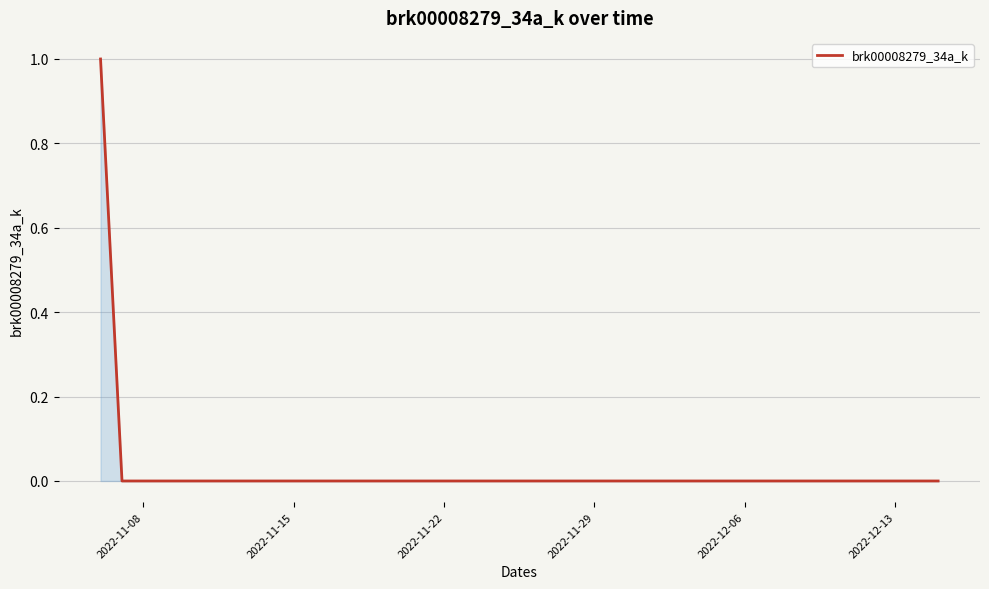

True or false: there are more than 2 points higher than both neighbors.

False